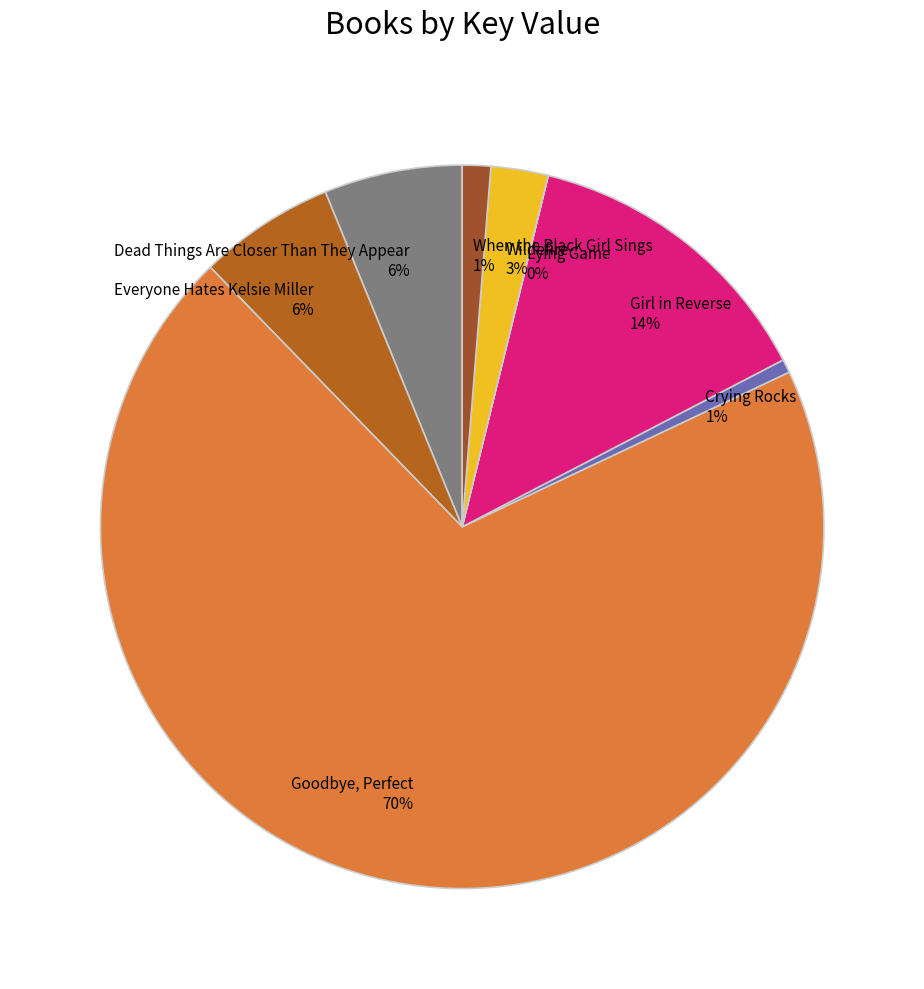

To the nearest percent, what is the combined percentage of Crying Rocks and Goodbye, Perfect?

70%